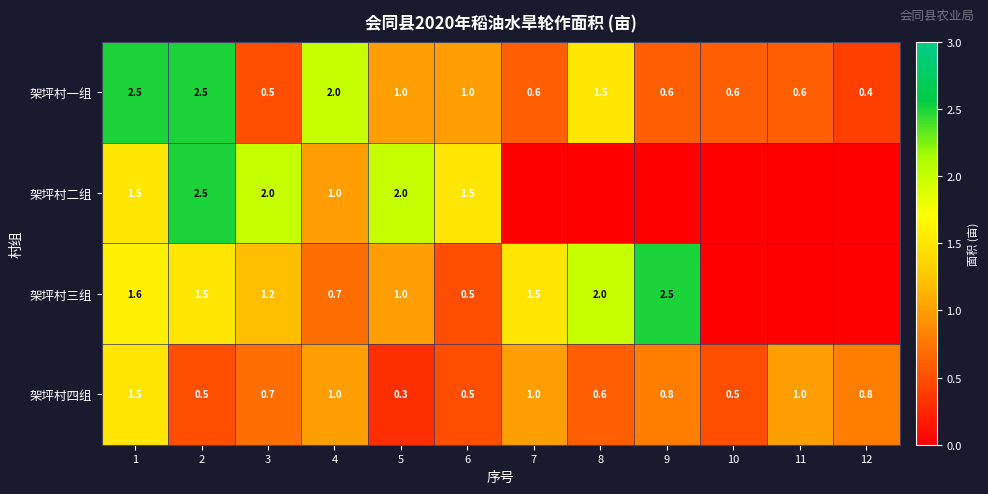

What is the total value across all series at 8?

4.1